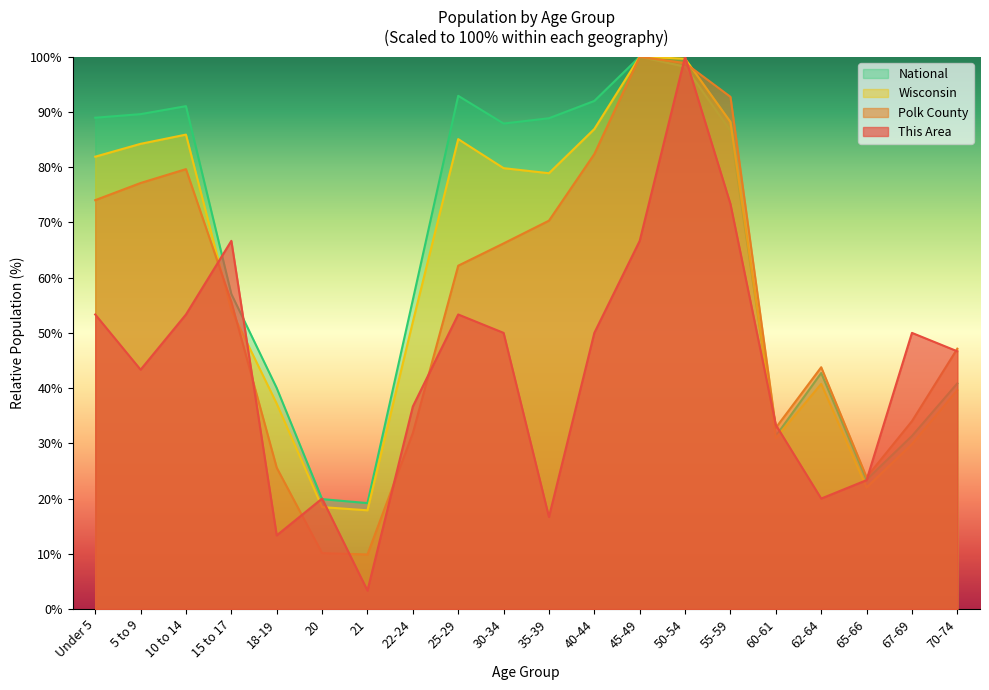

What is the label of the 2nd point from the right?

67-69